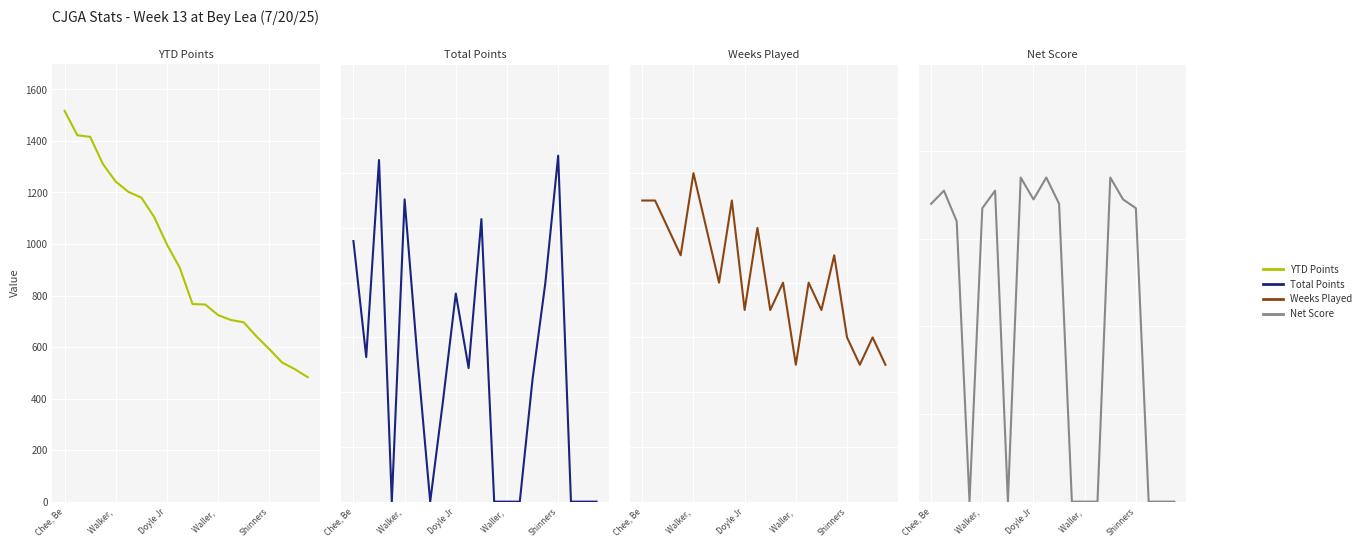

What position from the right is Waller,?

8